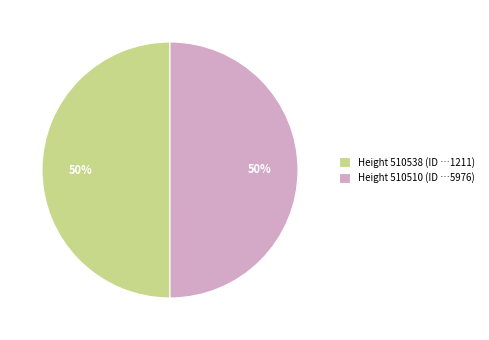

Combined, do Height 510538 (ID …1211) and Height 510510 (ID …5976) account for over 50%?

Yes